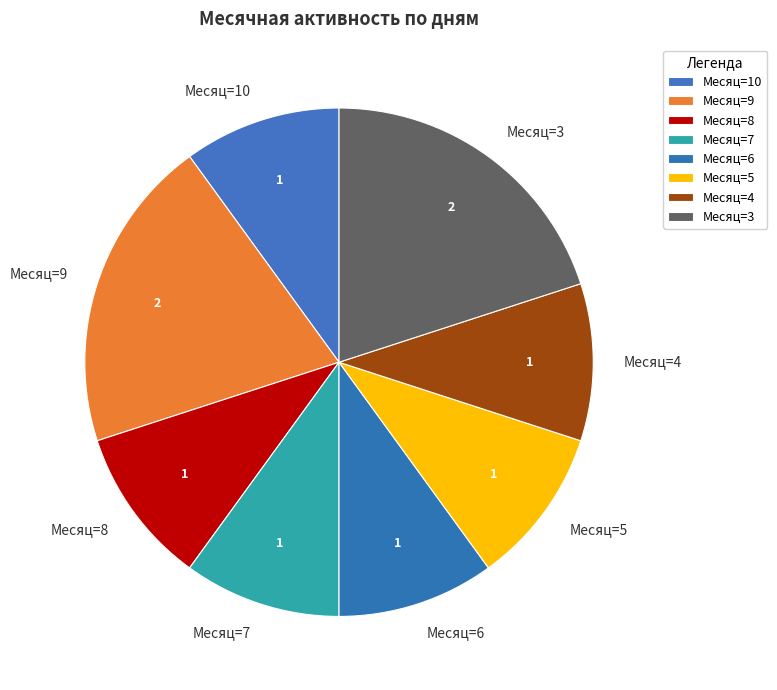

The Месяц=6 slice represents 23% of the pie. True or false?

False